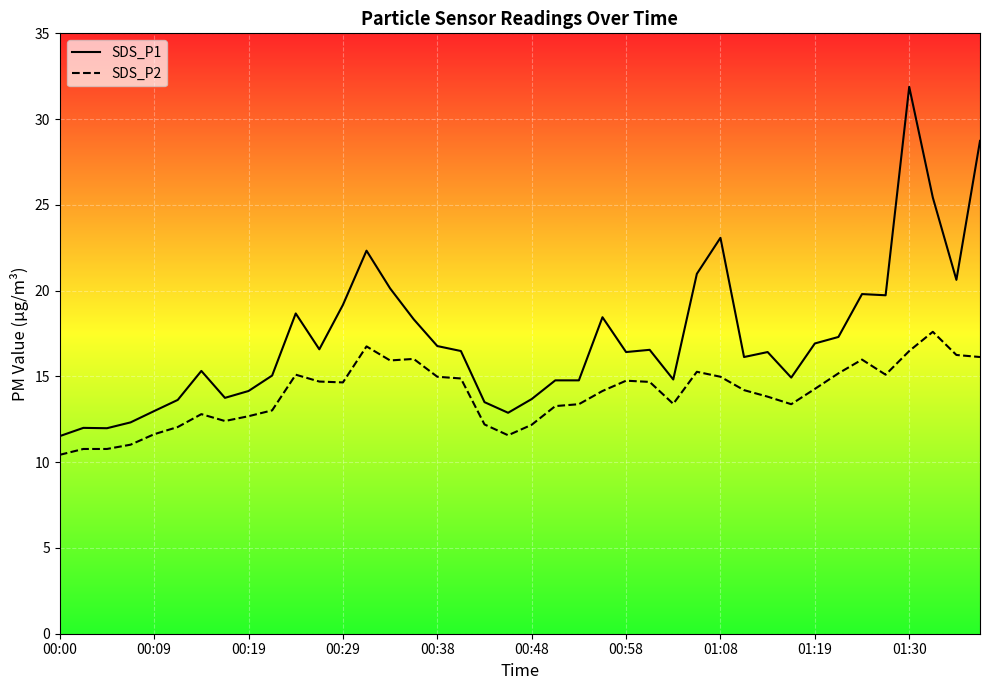

List the series in order of their overall mean, lowest first.

SDS_P2, SDS_P1